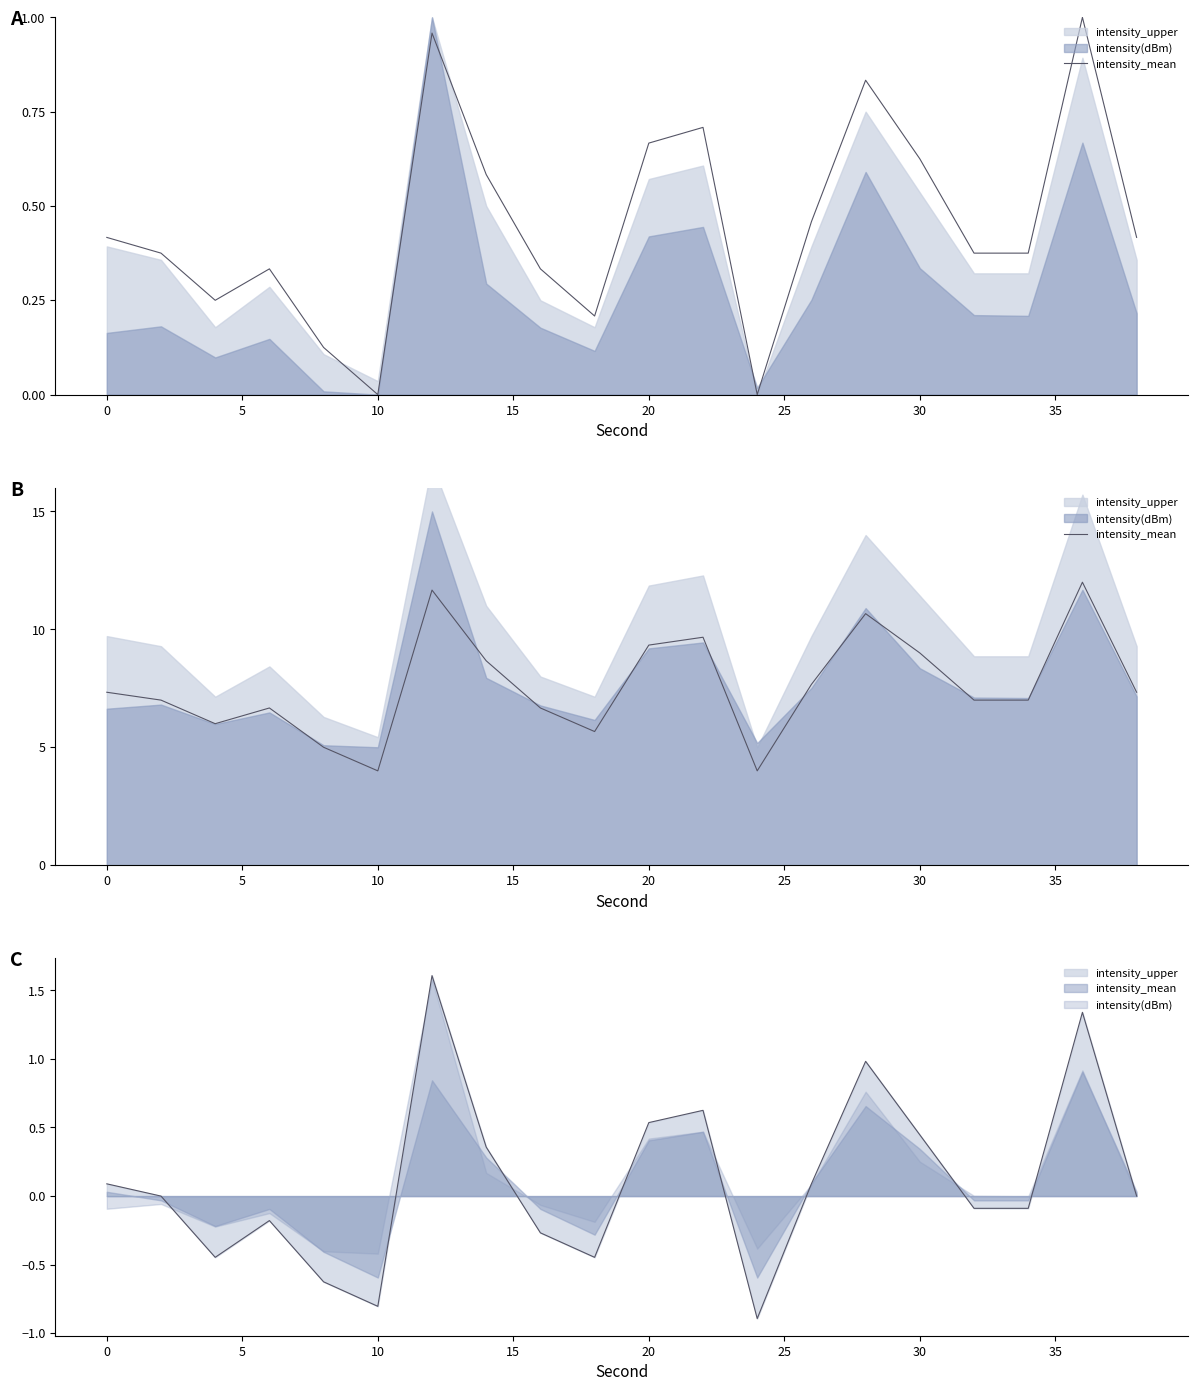

What is the average value?

7.6